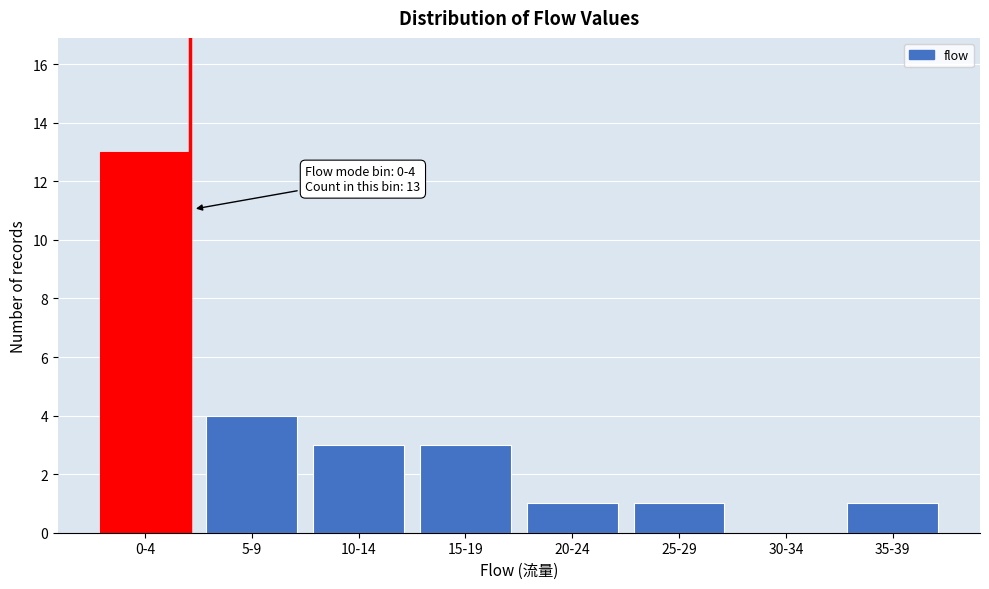

Reading left to right, transcribe all the data shown in this chart.

0-4=13	5-9=4	10-14=3	15-19=3	20-24=1	25-29=1	30-34=0	35-39=1